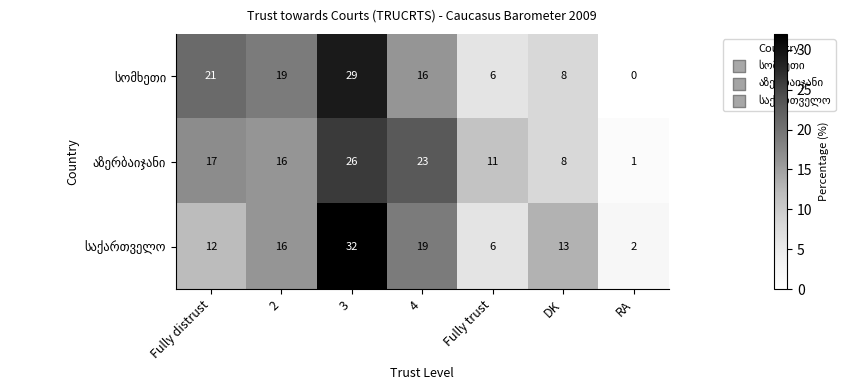

What is the spread (max minus min) of values at 4?

7